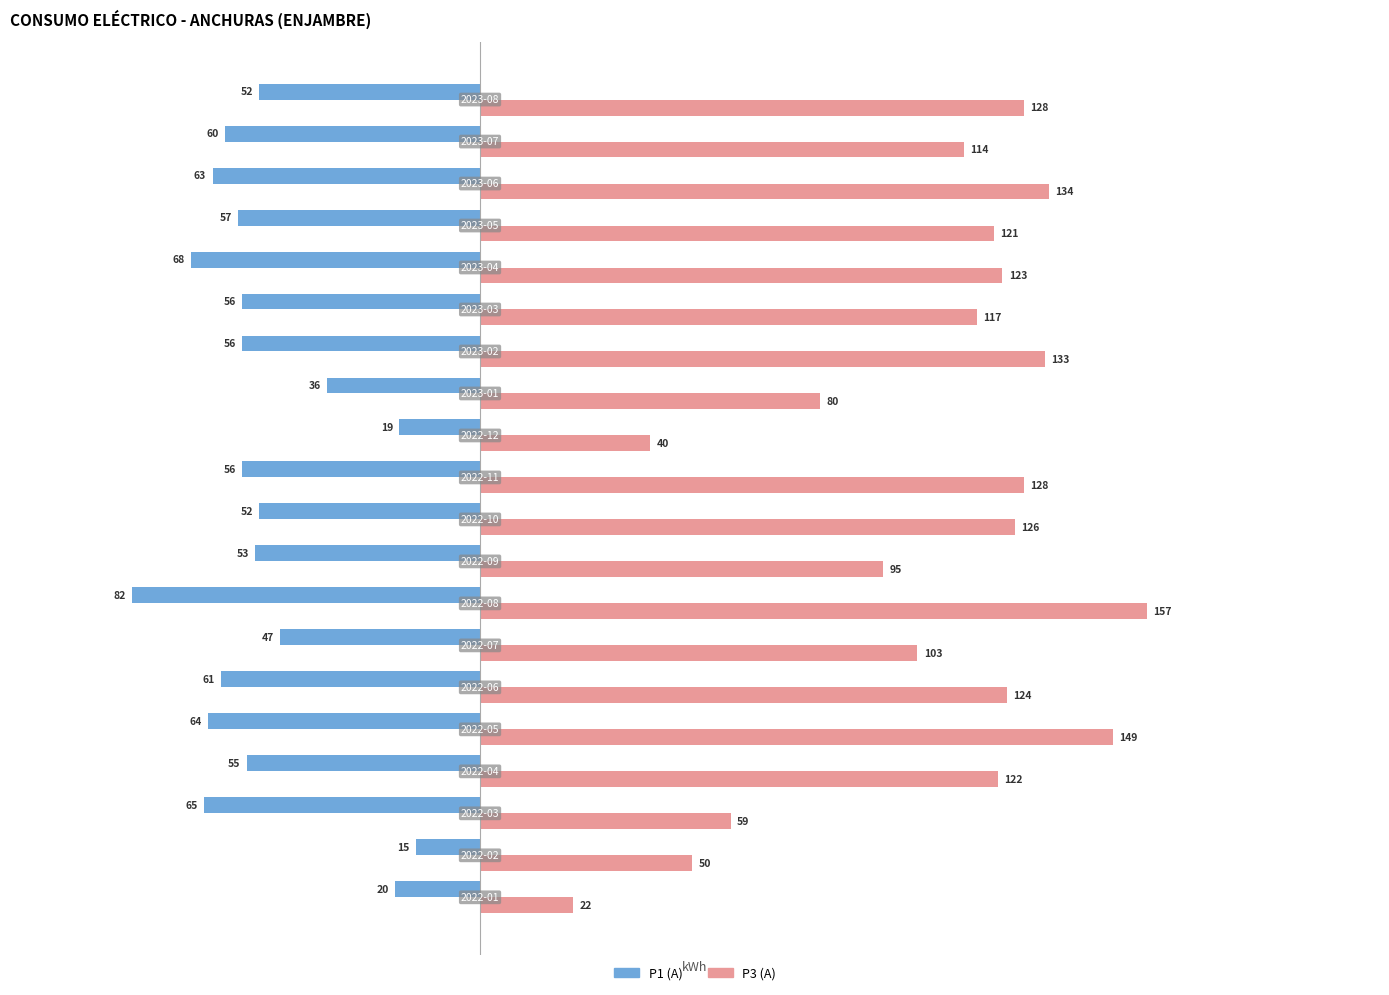

Which series has the widest spread of values?

P3 (A)